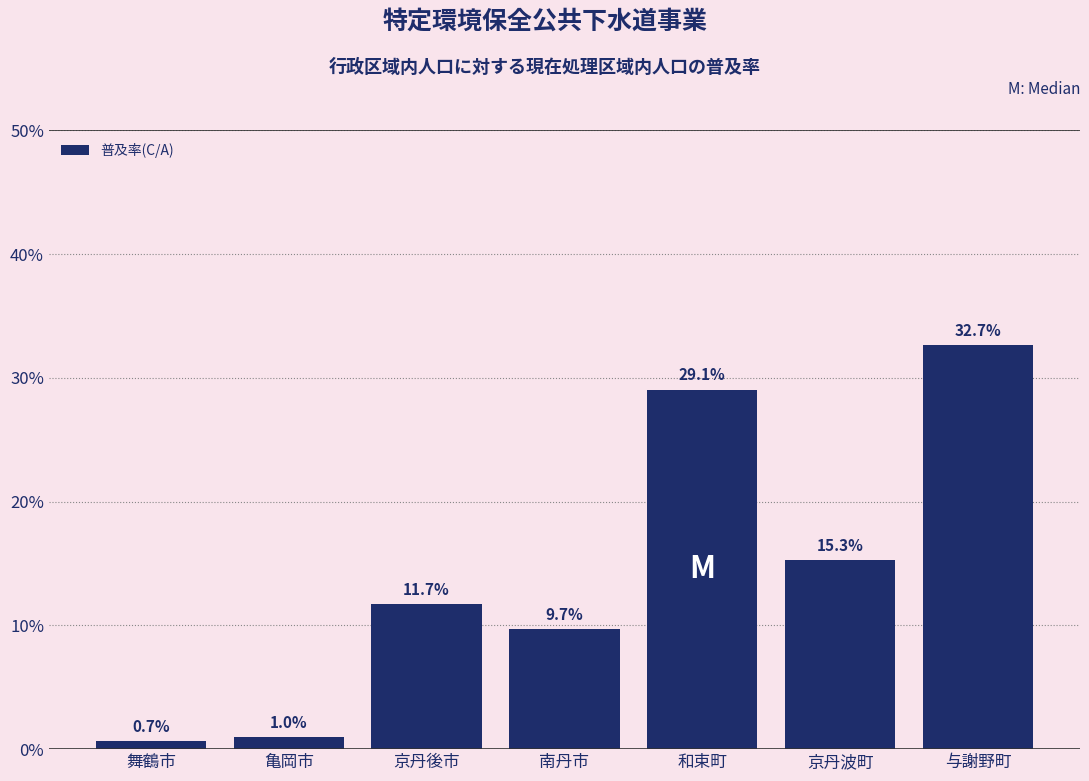

Reading left to right, list all the values displayed in this chart.

舞鶴市=0.7	亀岡市=1.0	京丹後市=11.7	南丹市=9.7	和束町=29.1	京丹波町=15.3	与謝野町=32.7